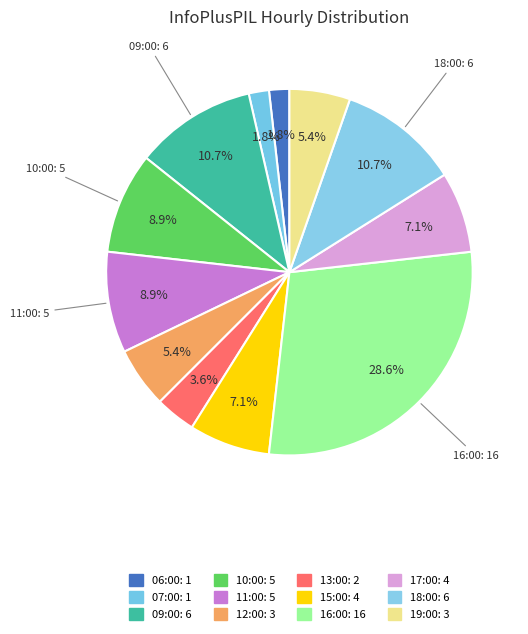

Count the number of slices in the pie.

12